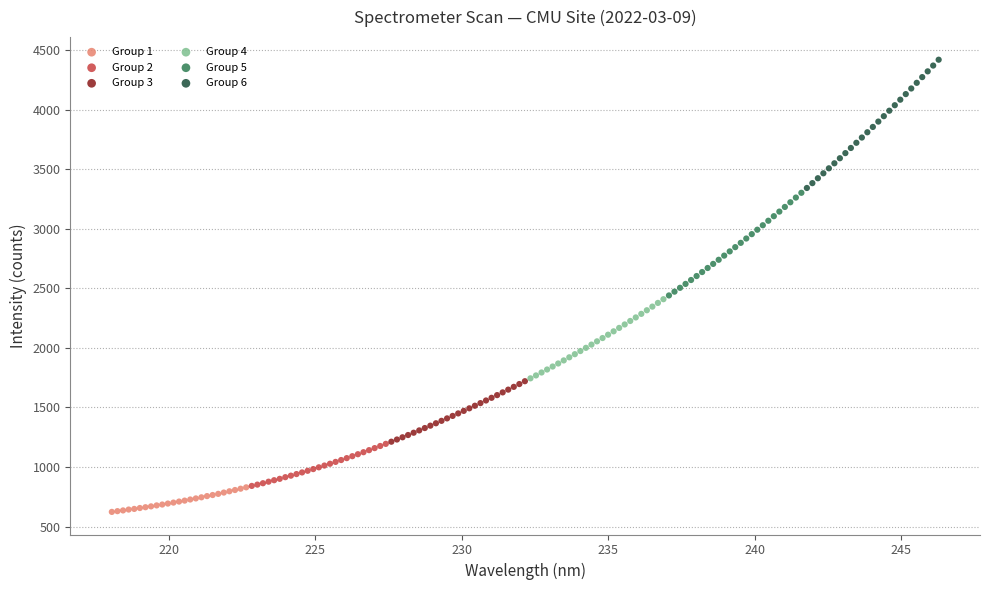

Which series has the widest spread of Y values?

Group 6